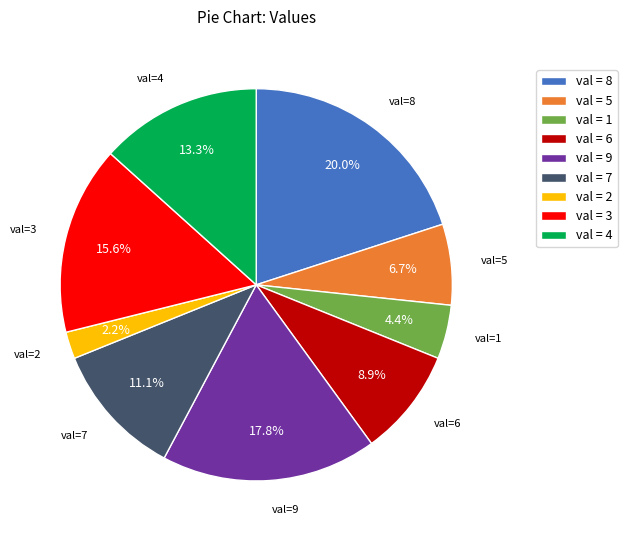

Does val = 5 account for over 50% of the chart?

No